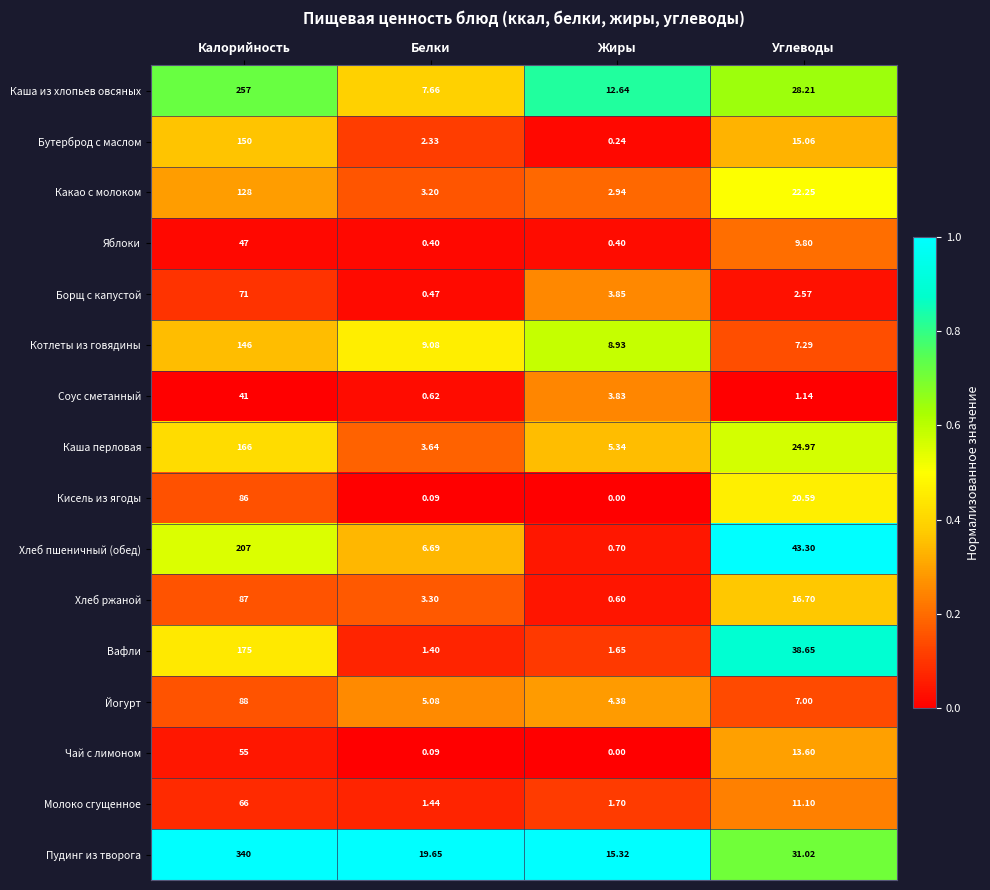

What is the greatest value displayed?

340.0